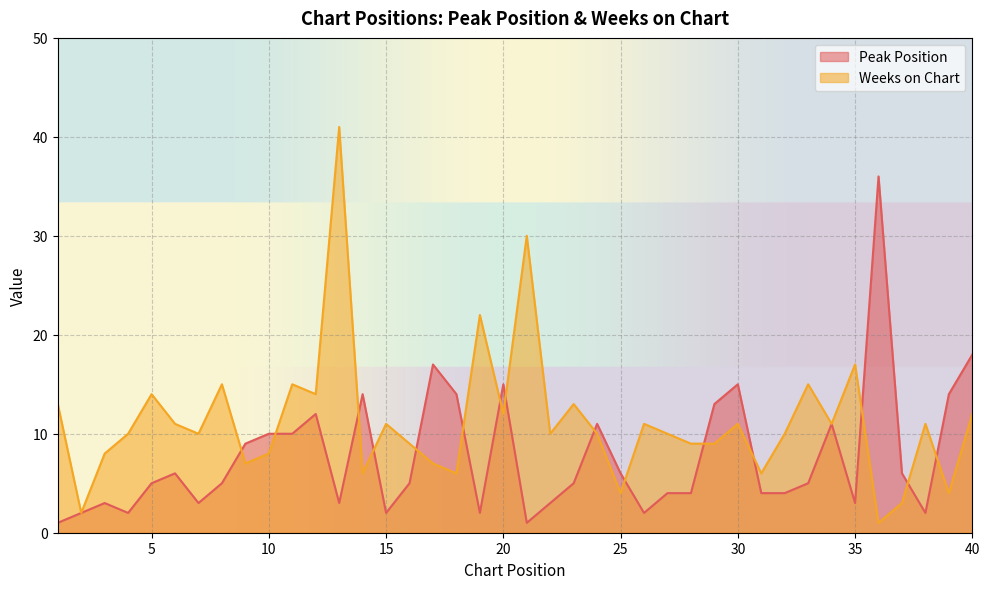

Reading right to left, transcribe all the data shown in this chart.

Peak Position: 40=18	39=14	38=2	37=6	36=36	35=3	34=11	33=5	32=4	31=4	30=15	29=13	28=4	27=4	26=2	25=6	24=11	23=5	22=3	21=1	20=15	19=2	18=14	17=17	16=5	15=2	14=14	13=3	12=12	11=10	10=10	9=9	8=5	7=3	6=6	5=5	4=2	3=3	2=2	1=1
Weeks on Chart: 40=12	39=4	38=11	37=3	36=1	35=17	34=11	33=15	32=10	31=6	30=11	29=9	28=9	27=10	26=11	25=4	24=10	23=13	22=10	21=30	20=12	19=22	18=6	17=7	16=9	15=11	14=6	13=41	12=14	11=15	10=8	9=7	8=15	7=10	6=11	5=14	4=10	3=8	2=2	1=13